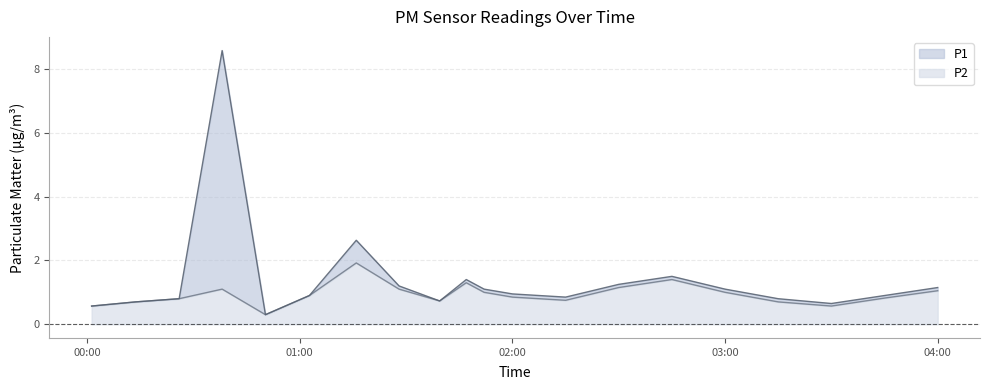

What is the difference between the maximum and minimum values in the P2 series?

1.6